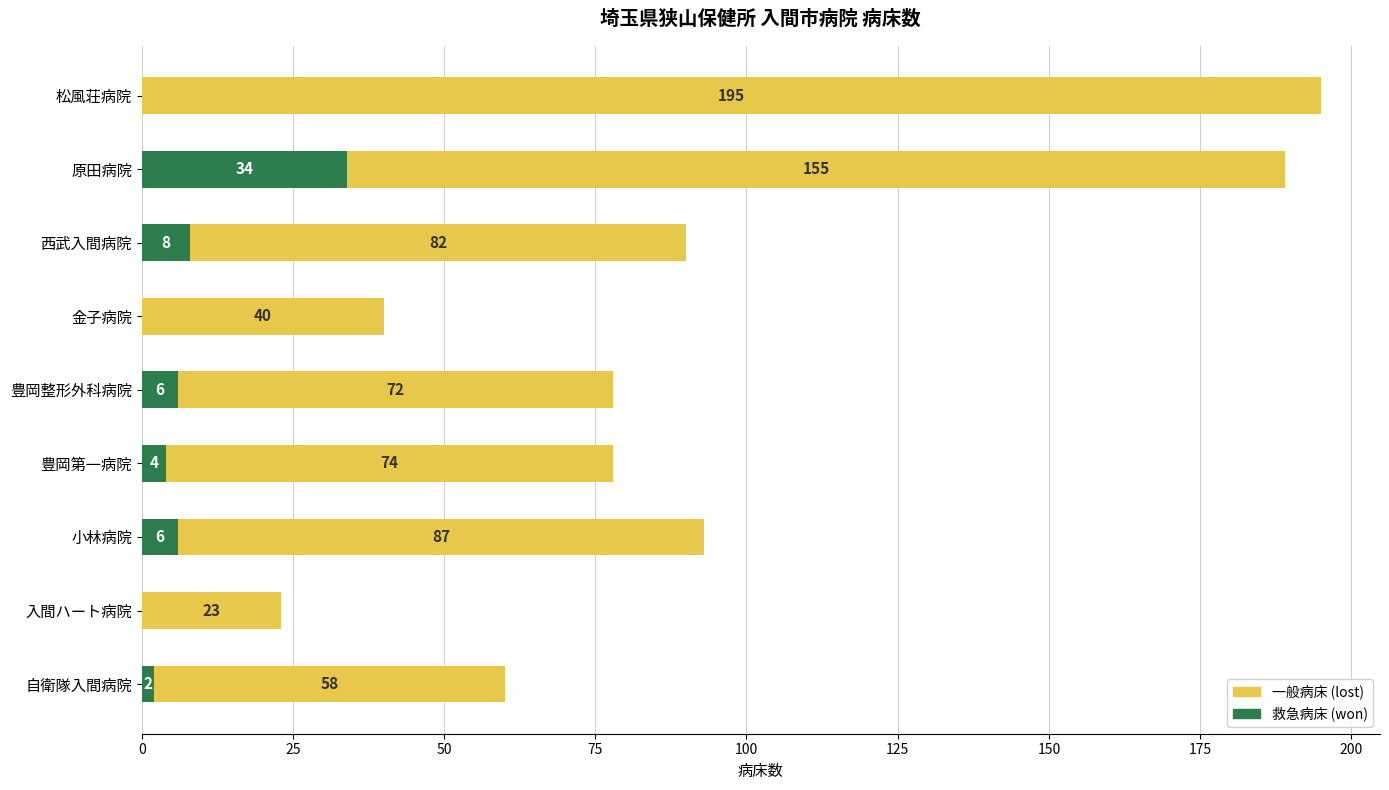

What is the maximum value for 救急病床 (won)?

34